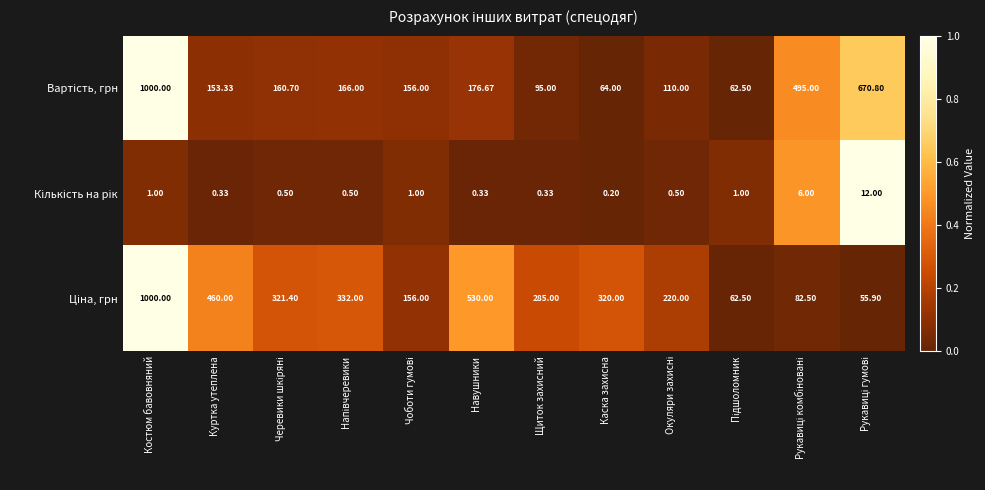

At which category is the sum across all series the highest?

Костюм бавовняний